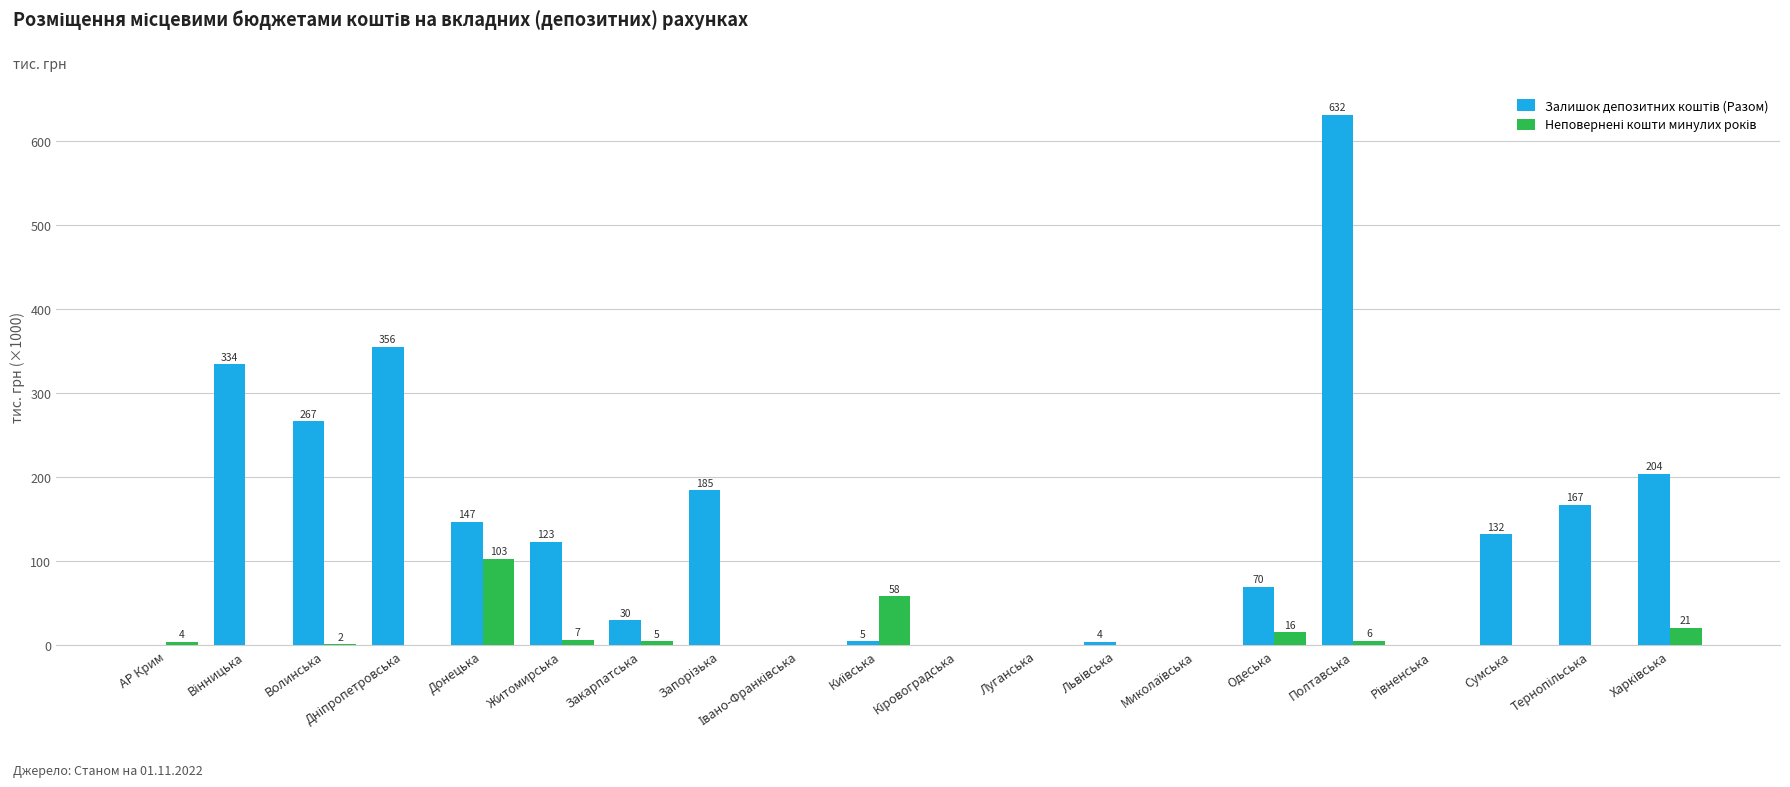

At which category is the sum across all series the highest?

Полтавська